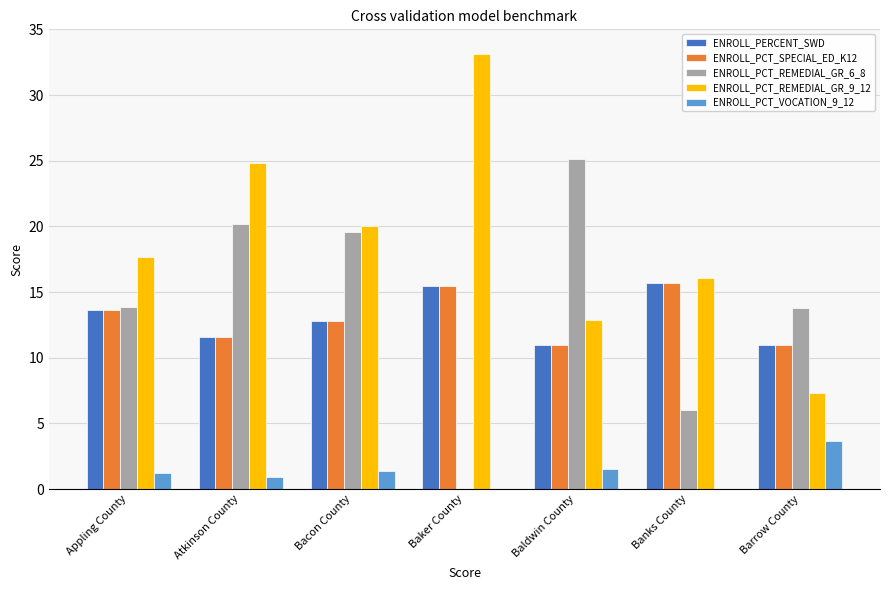

How many categories are shown in the chart?

7